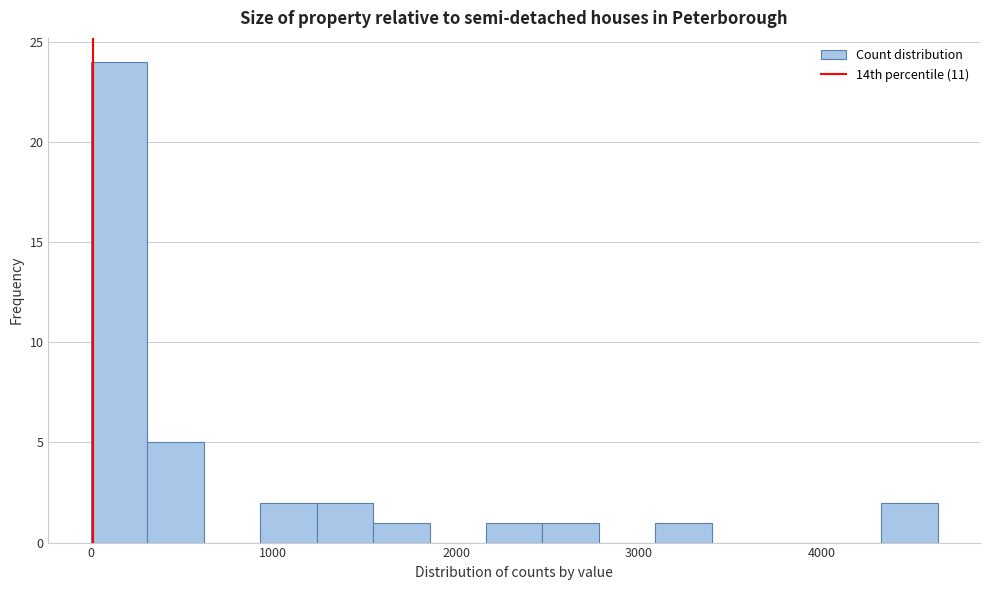

Around what value on the x-axis is the tallest bar? Give the approximate position of its centre, as read against the axis.

200